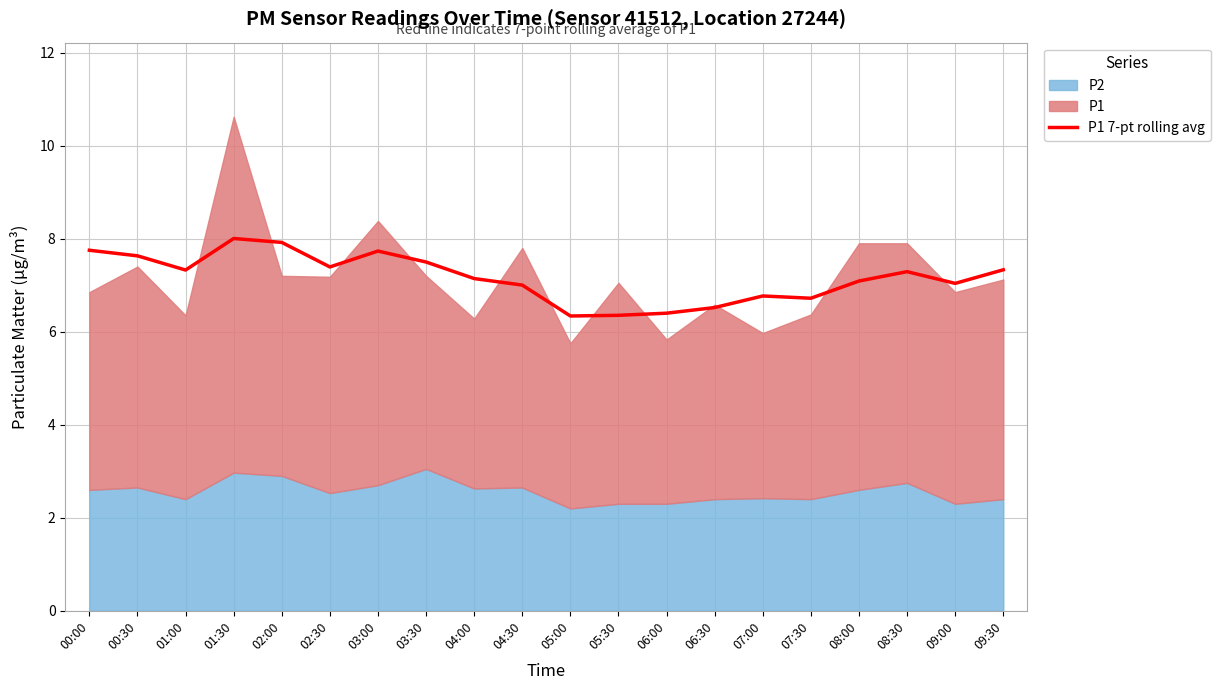

Approximately how many times larger is the value at 00:30 compared to 03:00?

1.0